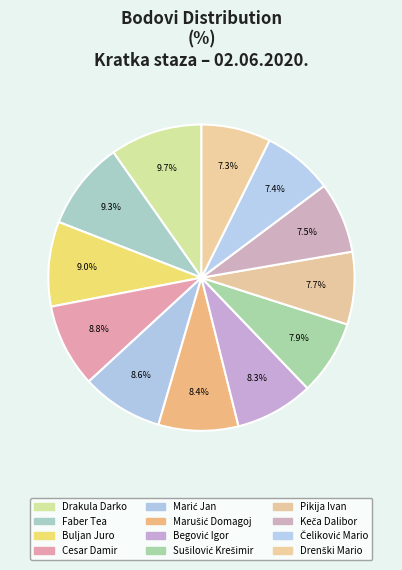

Which slice is the largest?

Drakula Darko